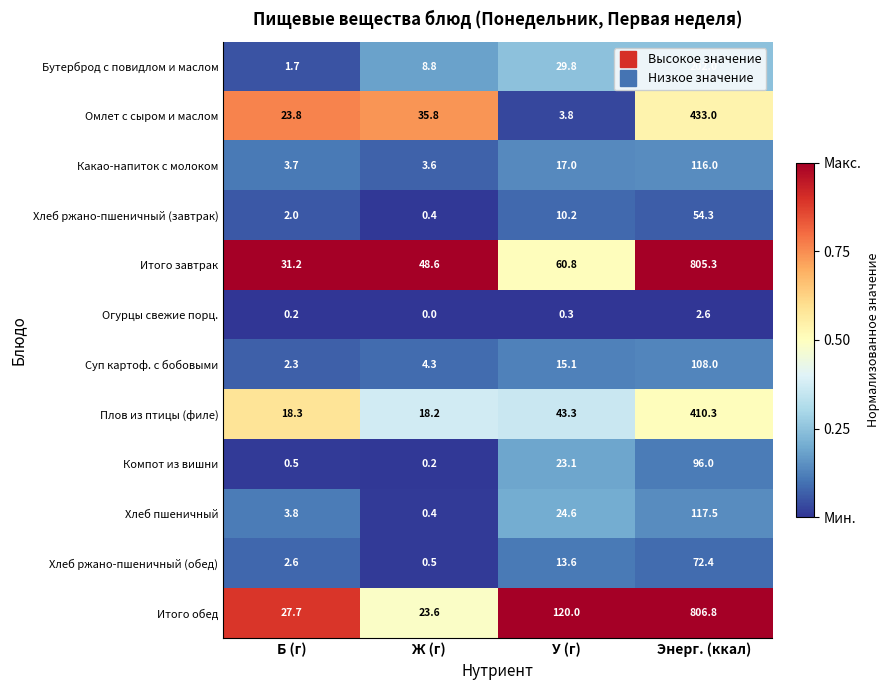

The value of Хлеб ржано-пшеничный (обед) at Энерг. (ккал) is 110.8. True or false?

False